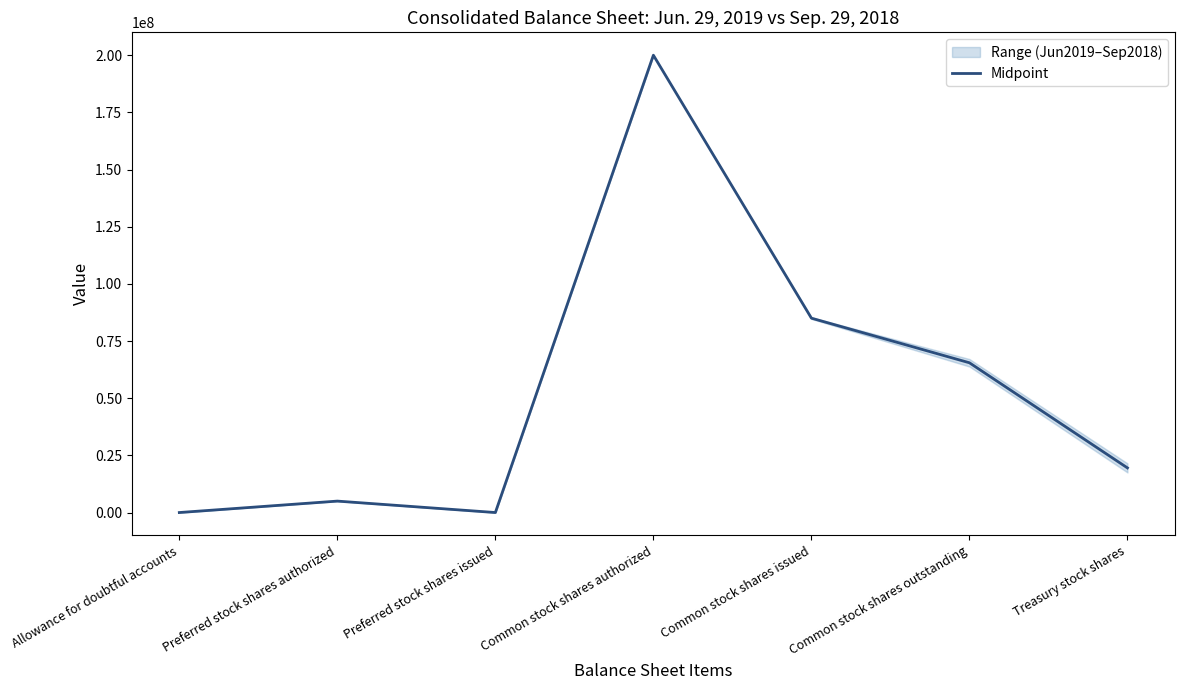

What is the value of the 1st point from the left?

192.5